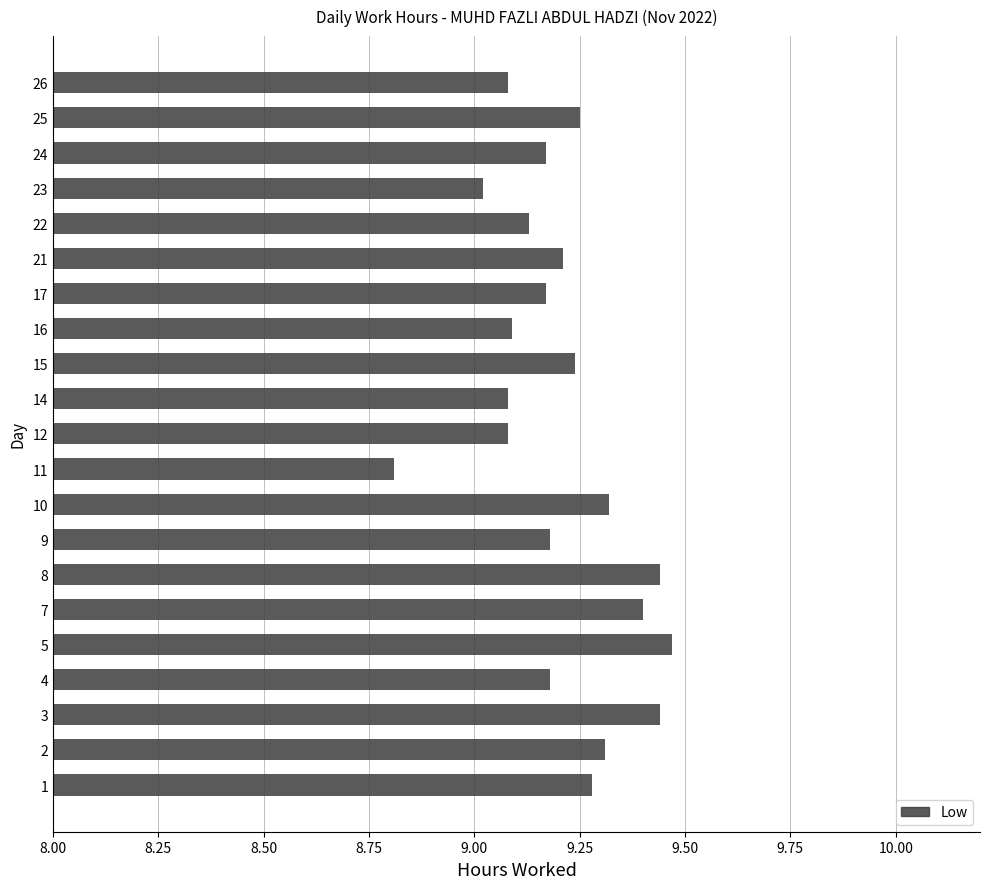

The chart shows a value of 9.2 at 9. True or false?

True